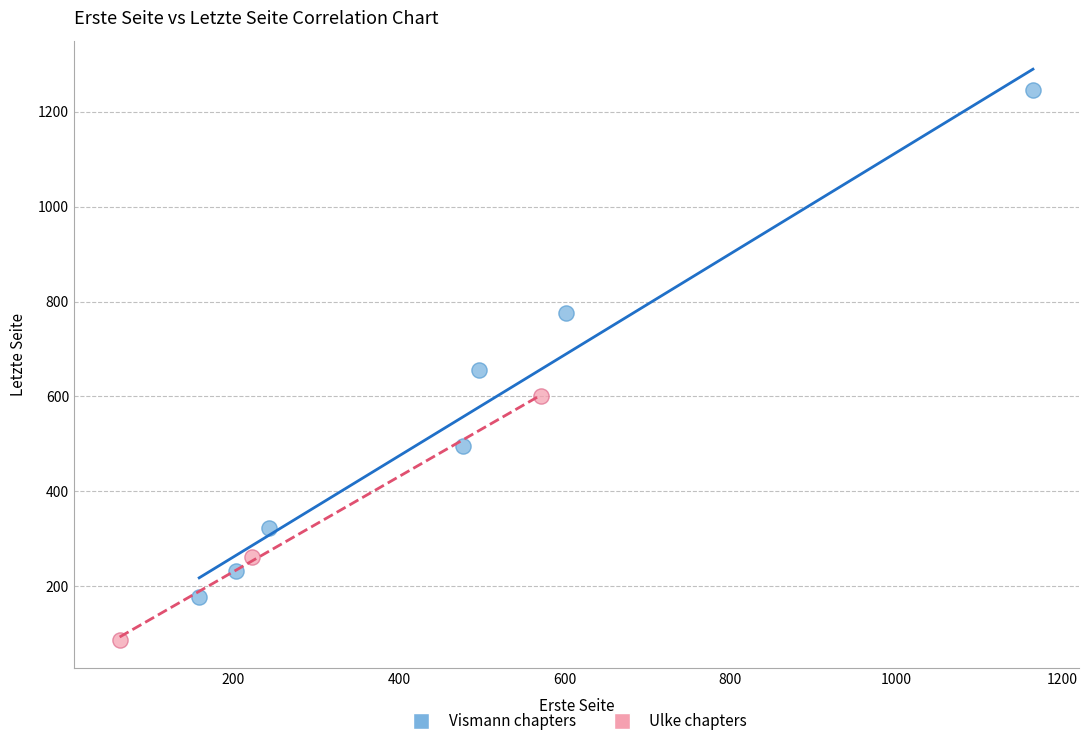

Which series has the largest Y range (max minus min)?

Vismann chapters